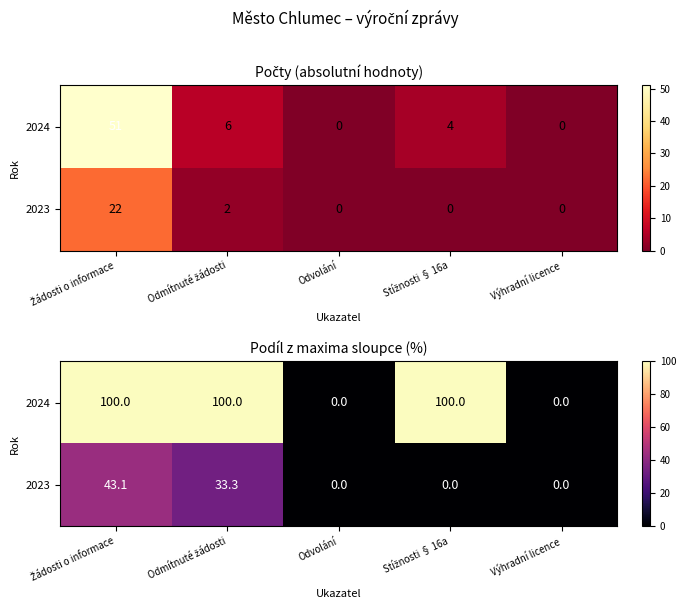

Which series has the largest range (max minus min)?

2024